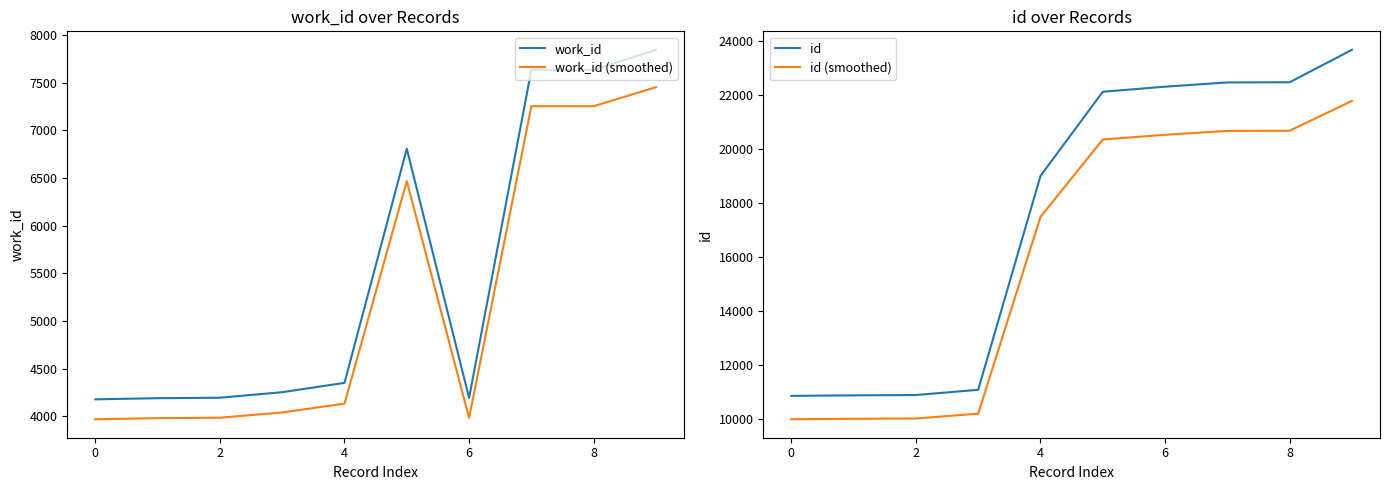

True or false: work_id (smoothed) and work_id intersect in this chart.

False